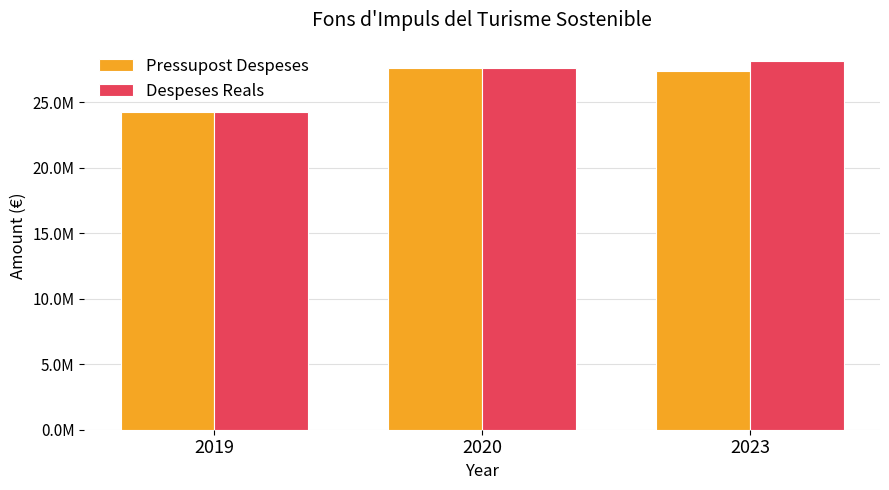

The value of Pressupost Despeses at 2019 is 24293092.0. True or false?

True